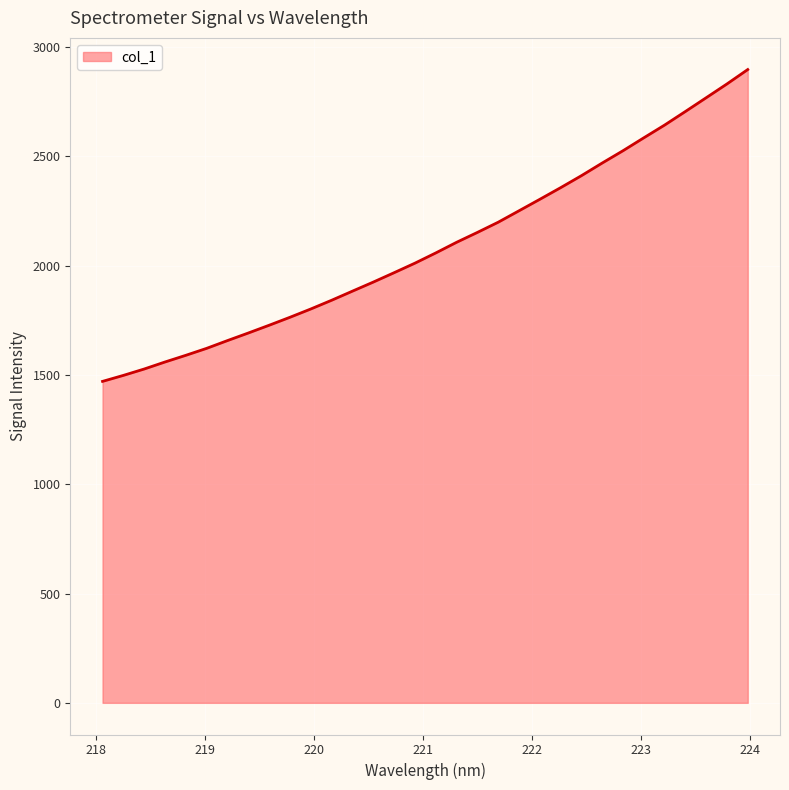

True or false: there are more than 2 points higher than both neighbors.

False